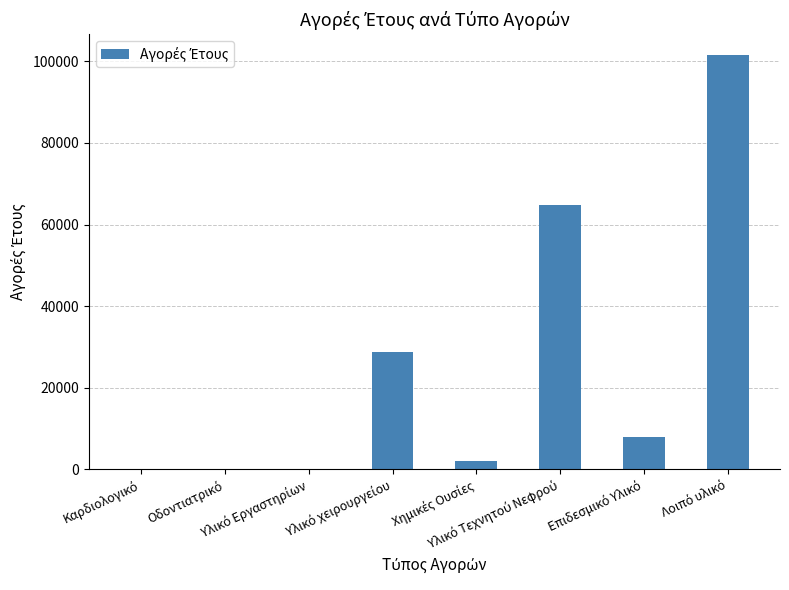

What is the sum of all values?

204907.6